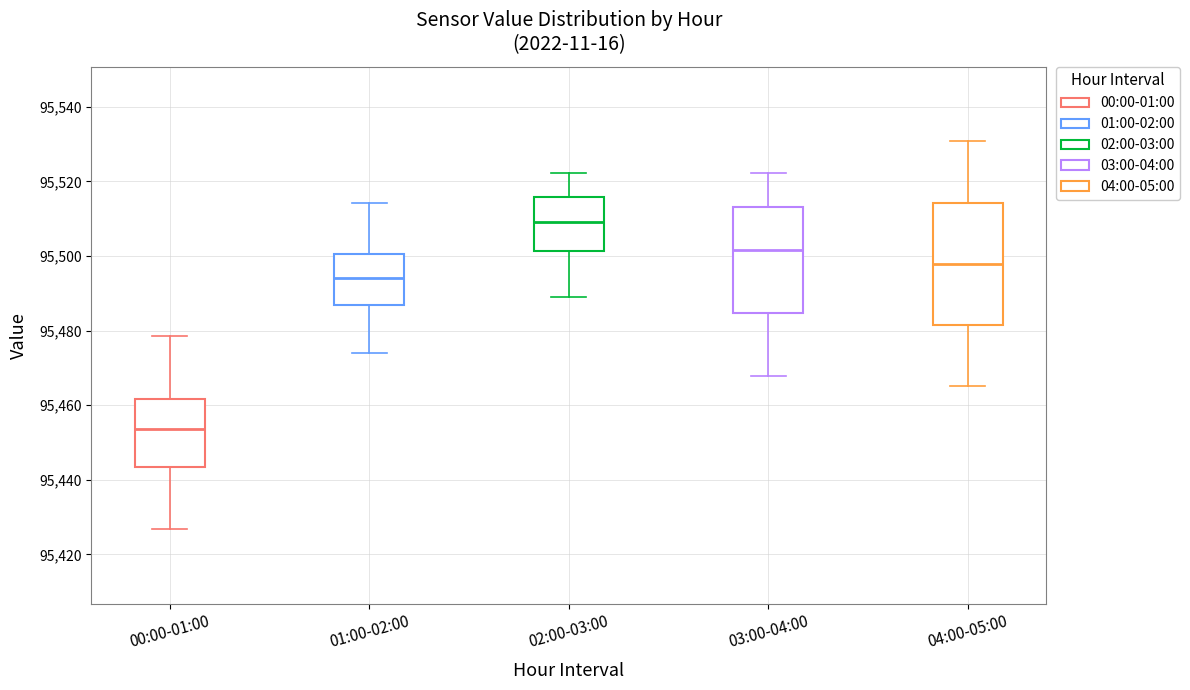

Where does the upper whisker of the box for 00:00-01:00 end on the y-axis? The values are not printed on the chart, so give them approximately, as read against the axis.

95478